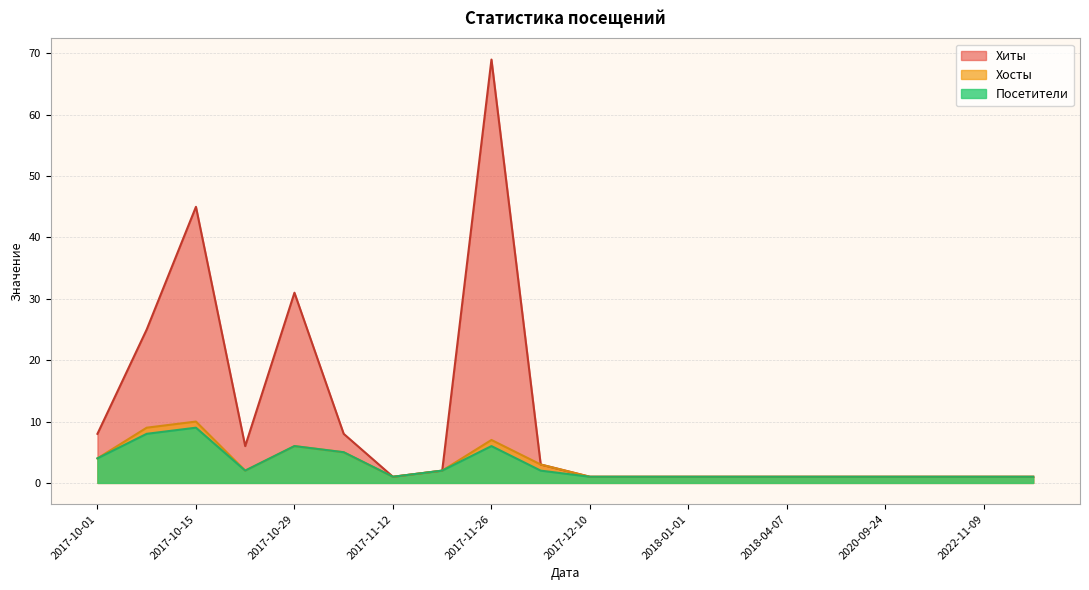

The value of Хосты at 2017-12-03 is 3. True or false?

True